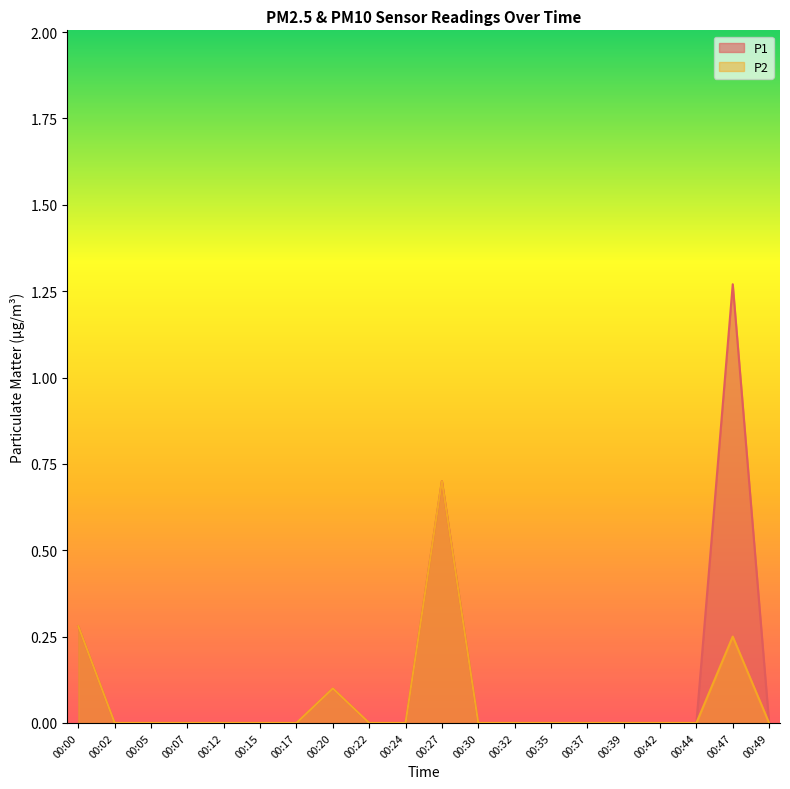

Does the chart have visible grid lines?

No